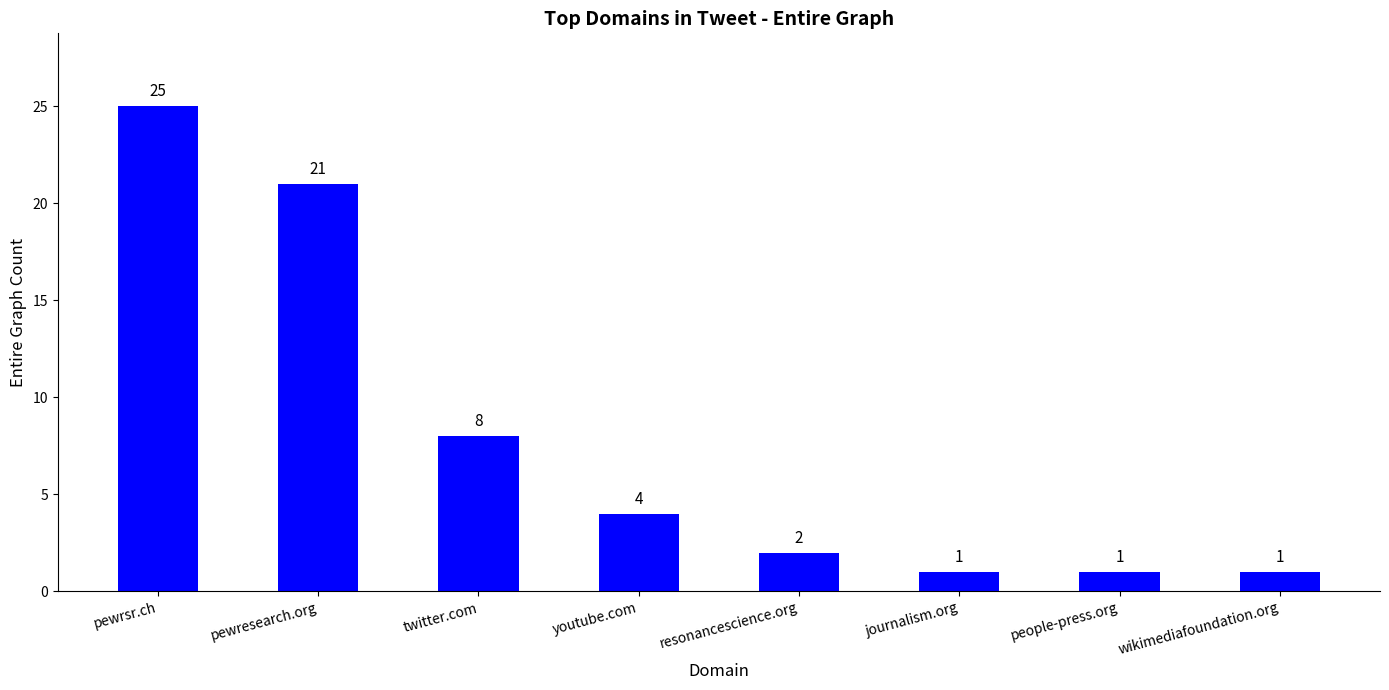

What is the sum of the values at youtube.com and journalism.org?

5